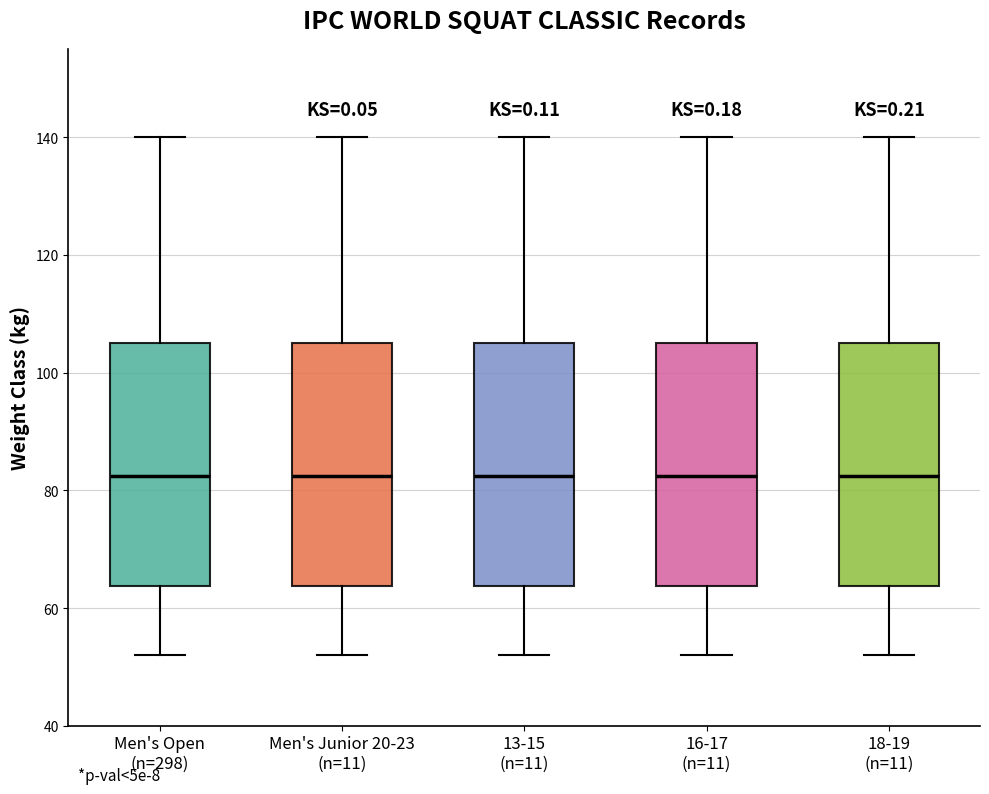

Where is the upper edge of the box for Men's Open (n=298) on the y-axis? The values are not printed on the chart, so give them approximately, as read against the axis.

106